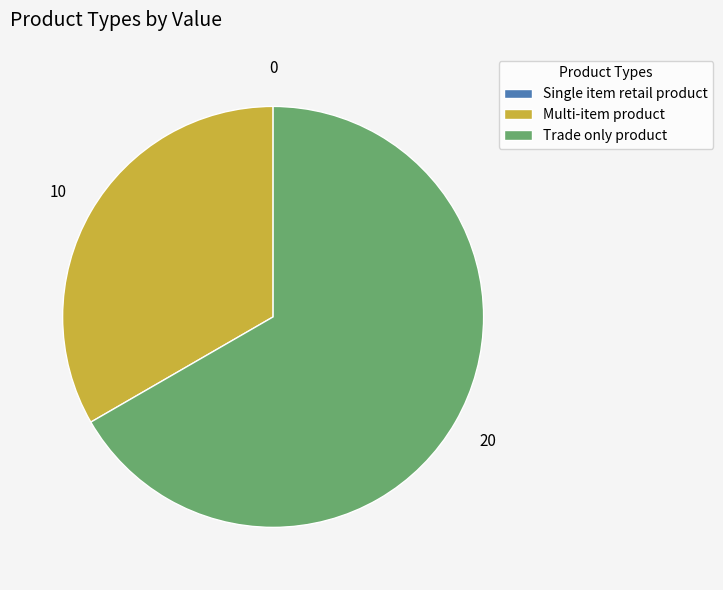

Do Trade only product and Multi-item product together represent more than half of the pie?

Yes